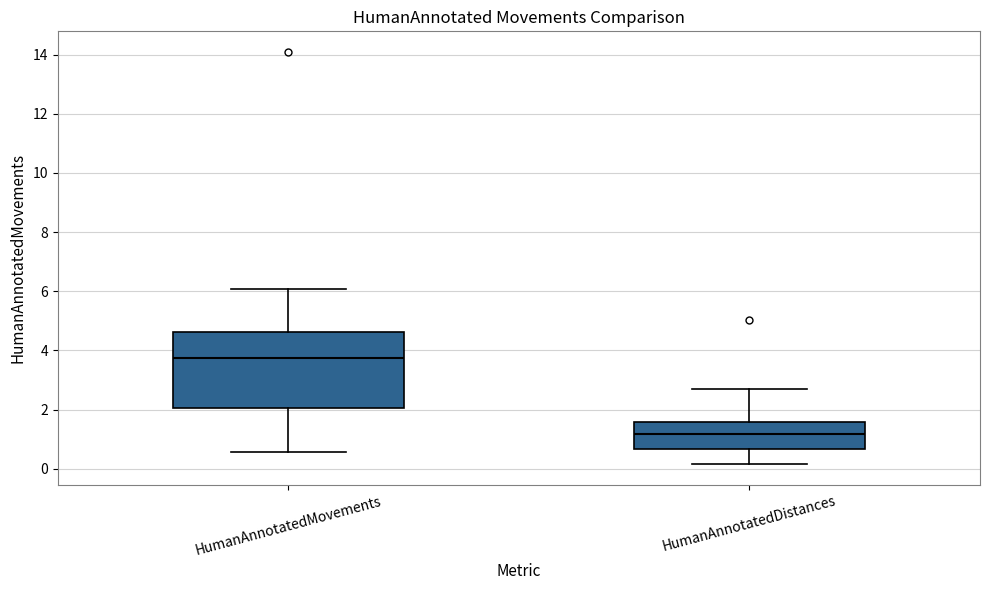

Reading left to right, read every box against the y-axis: the position of its median line, the range the box covers, and the ends of its whiskers. The values are not printed on the chart, so give them approximately, as read against the axis.

HumanAnnotatedMovements: median 3.8, box 2.0 to 4.6, whiskers 0.6 to 6.0
HumanAnnotatedDistances: median 1.2, box 0.6 to 1.6, whiskers 0.2 to 2.8